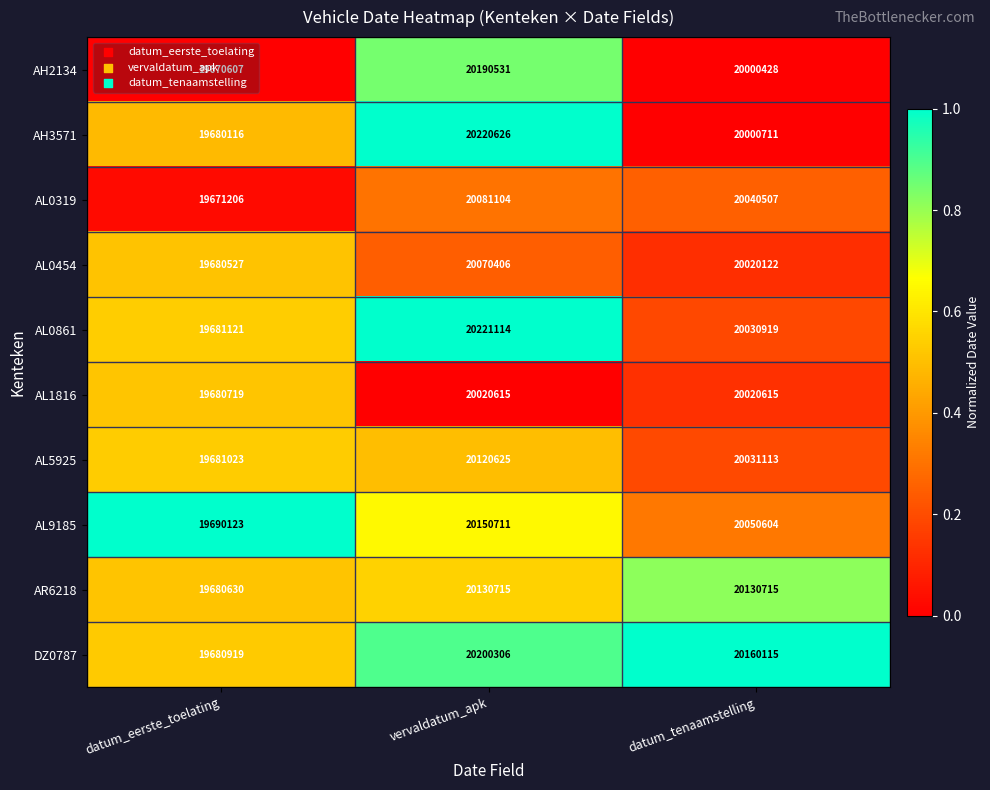

True or false: AL0454 has a value of 34045399 at vervaldatum_apk.

False